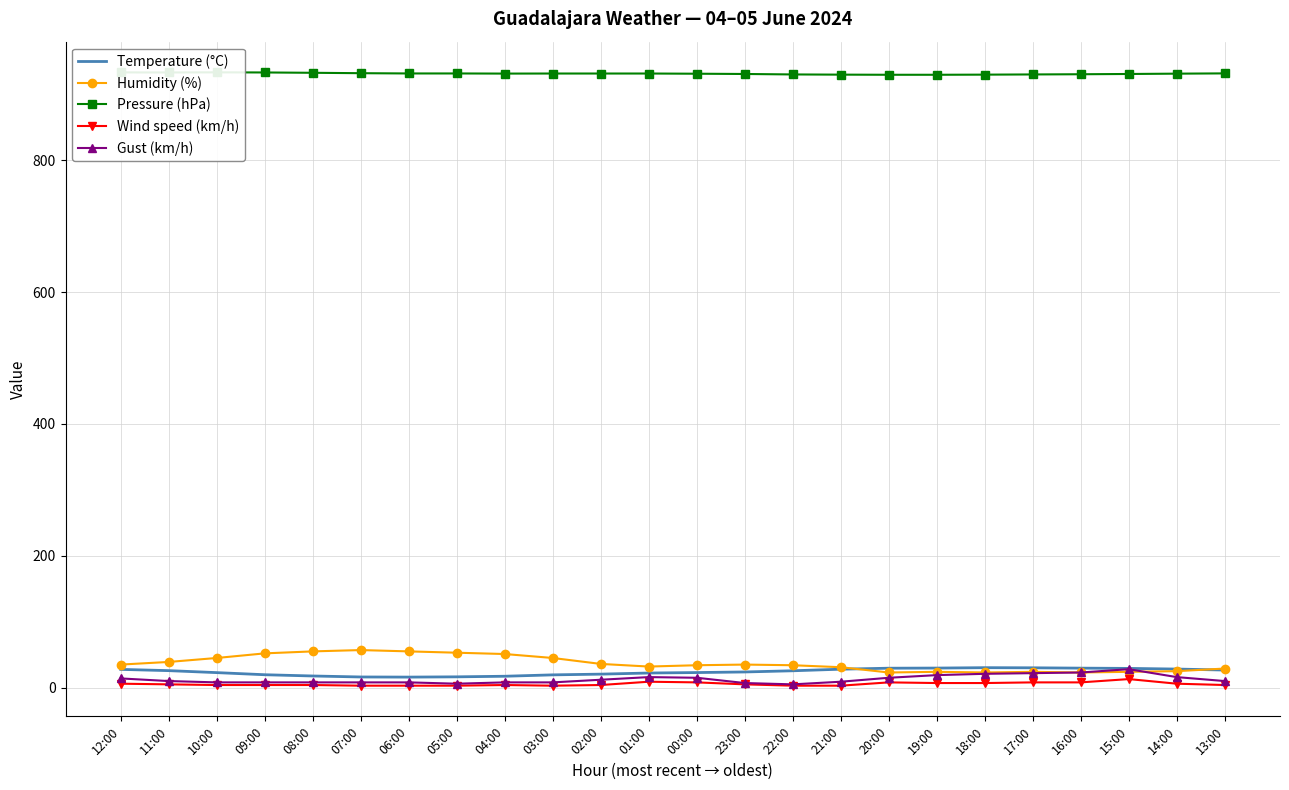

Where is the first local minimum for Humidity (%)?

01:00